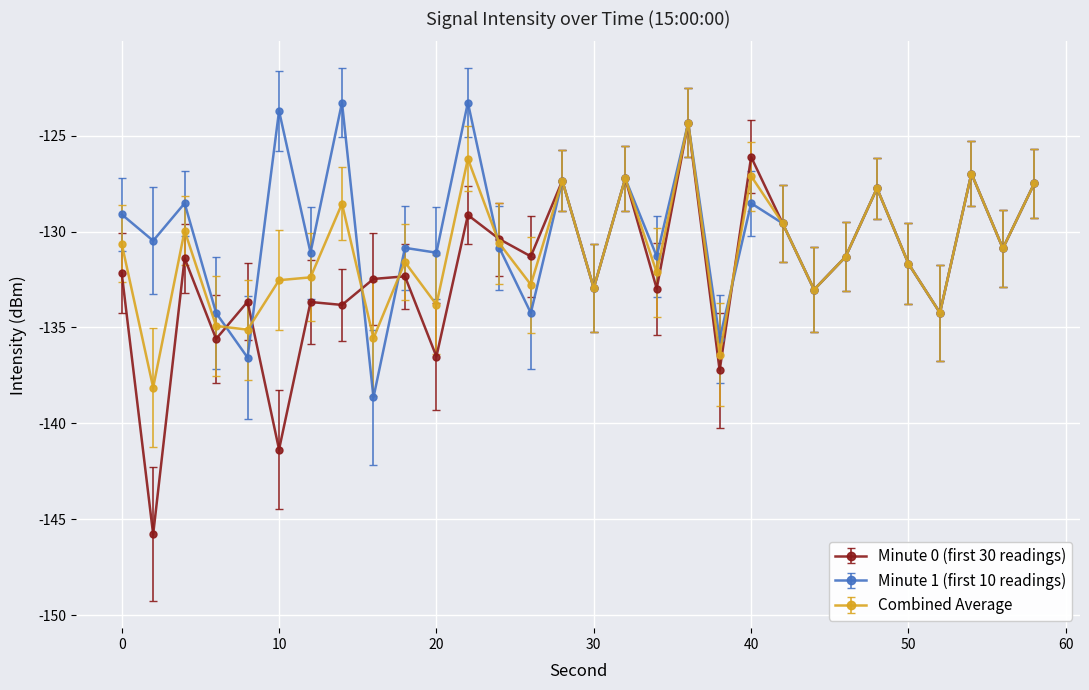

What is the maximum value for Minute 0 (first 30 readings)?

-124.3